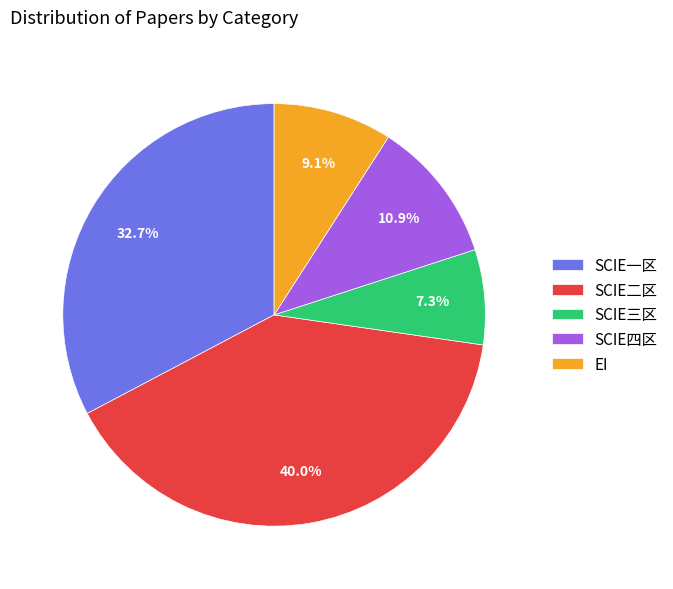

Is there any slice that represents more than half of the pie?

No